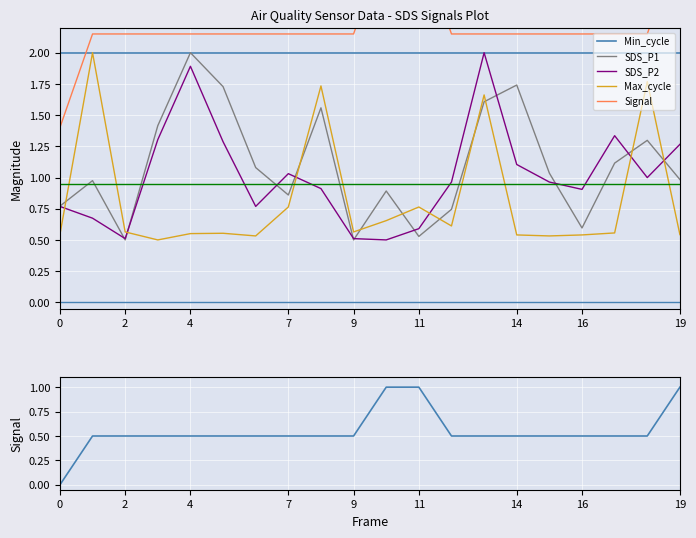

Where is SDS_P1 nearest to the value 1?

19